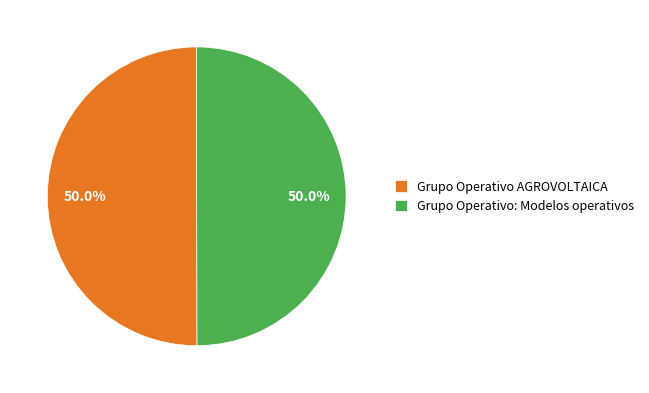

To the nearest percent, what is the average slice percentage?

50%